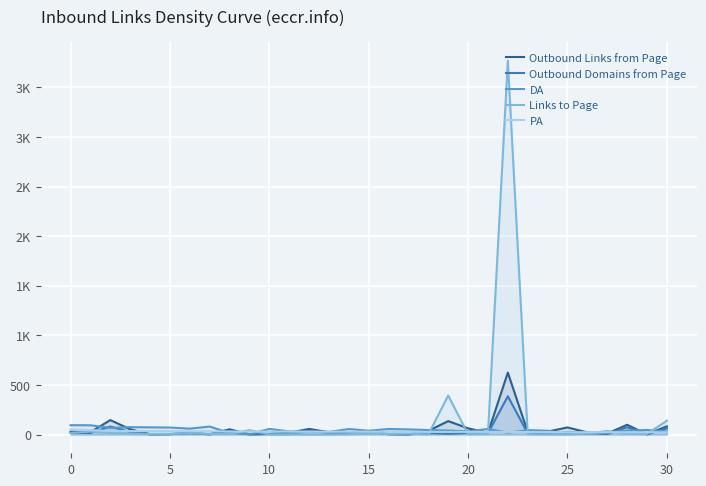

At which label does PA reach its minimum?

30